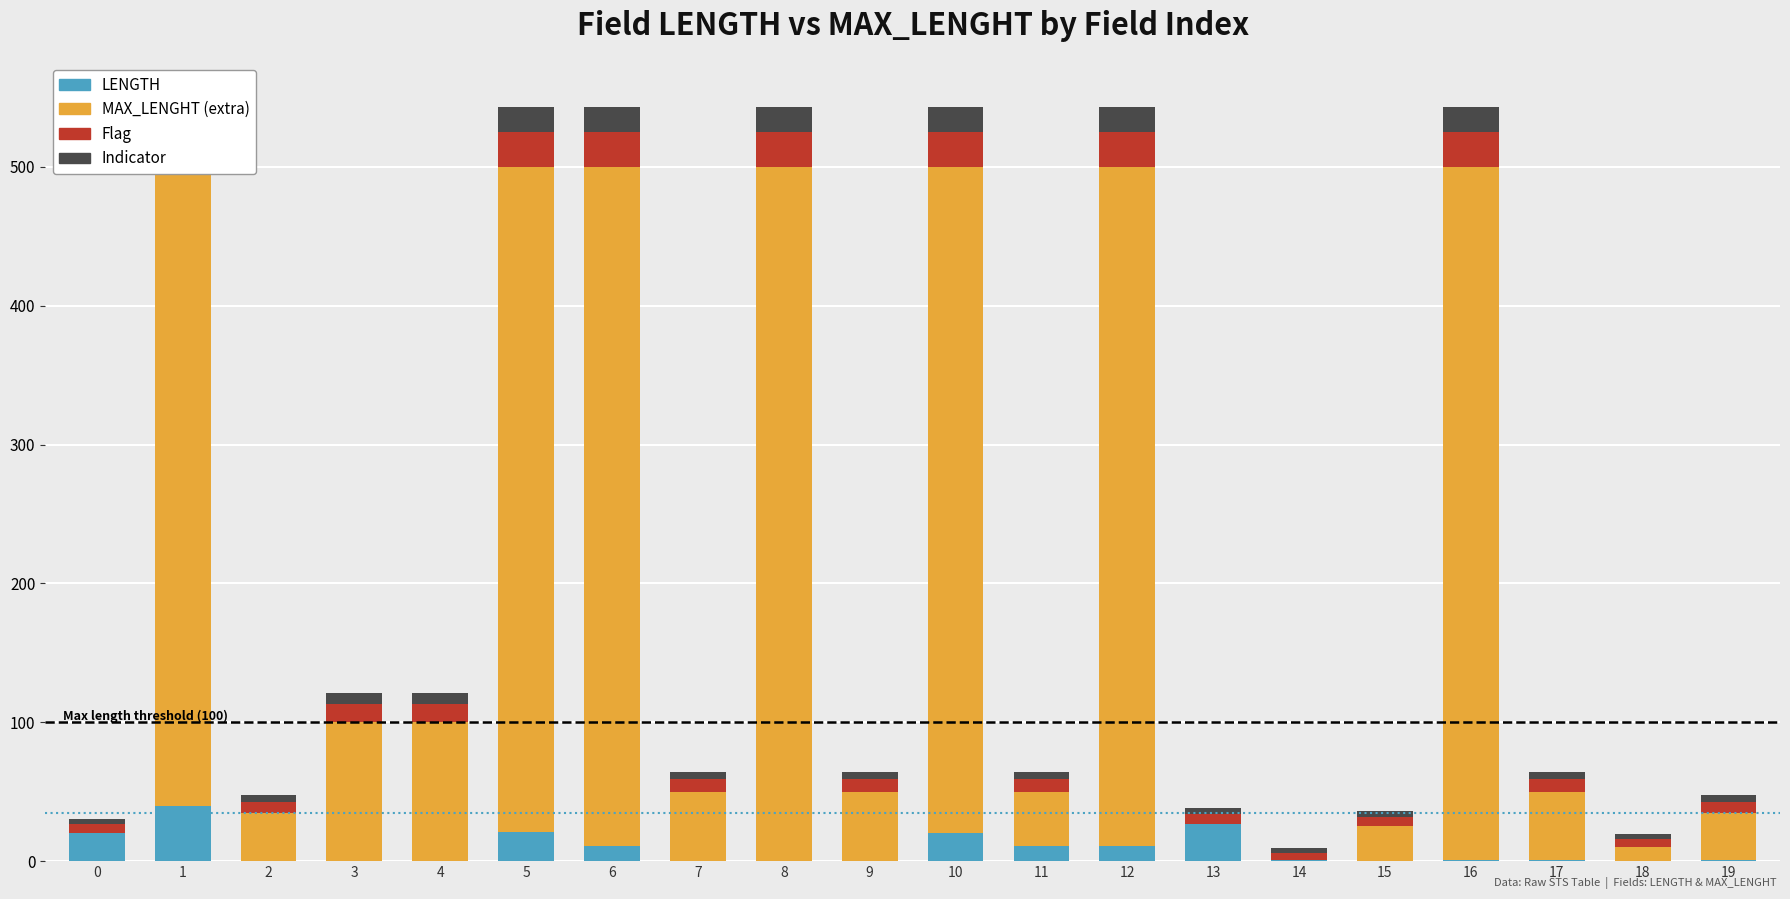

Rank the series at 14 from highest to lowest value.

Flag, Indicator, LENGTH, MAX_LENGHT (extra)